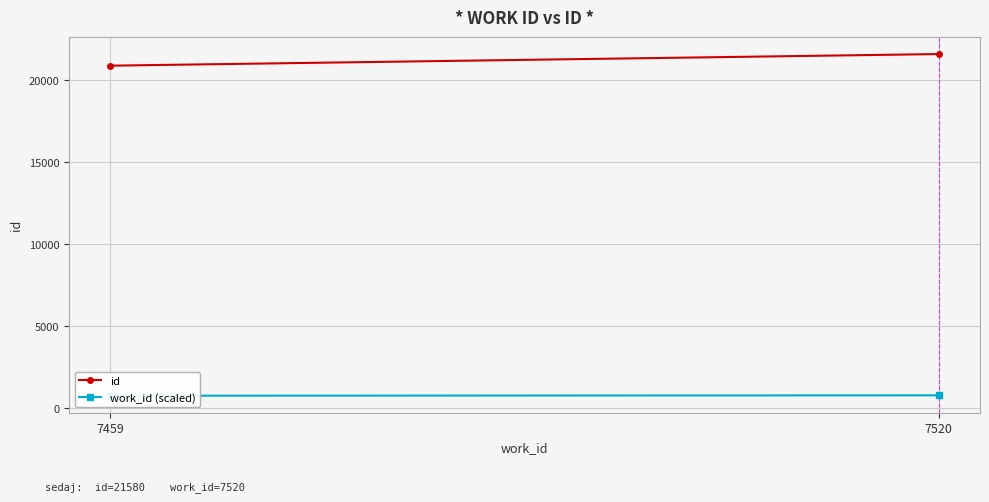

Is it true that work_id (scaled) equals 1320 at 7520?

False